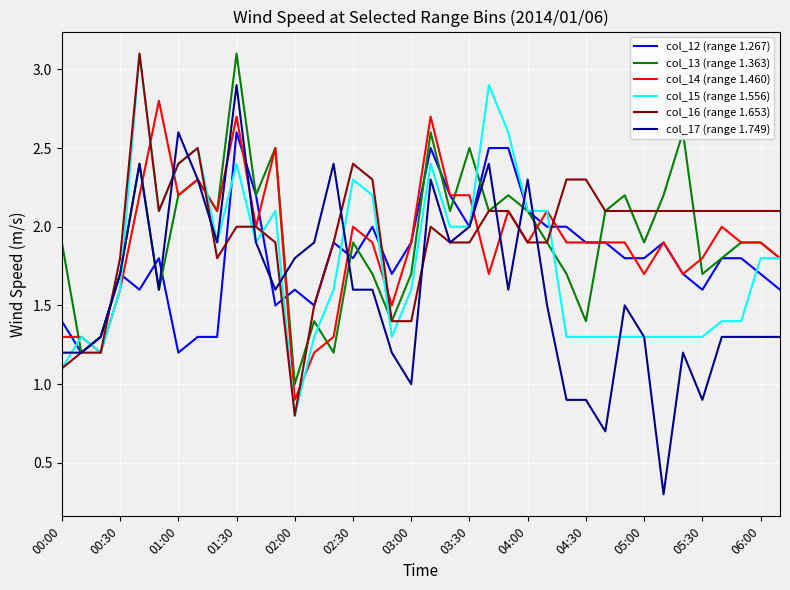

What is the highest value of the col_14 (range 1.460) series?

2.8